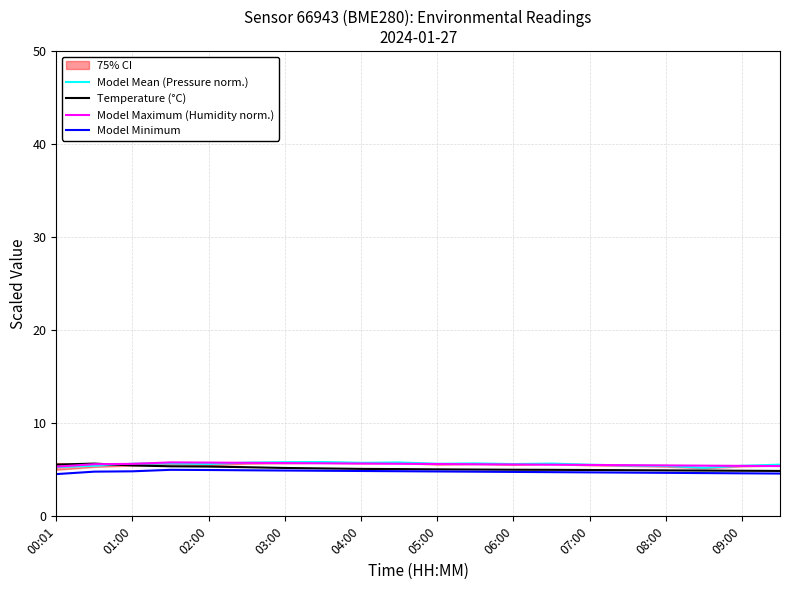

The Model Minimum series shows 1.3 at 08:00. True or false?

False